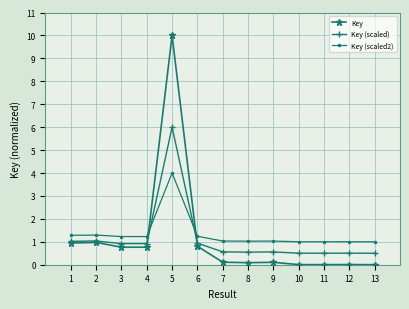

The Key (scaled) series shows 0.5 at 11. True or false?

True